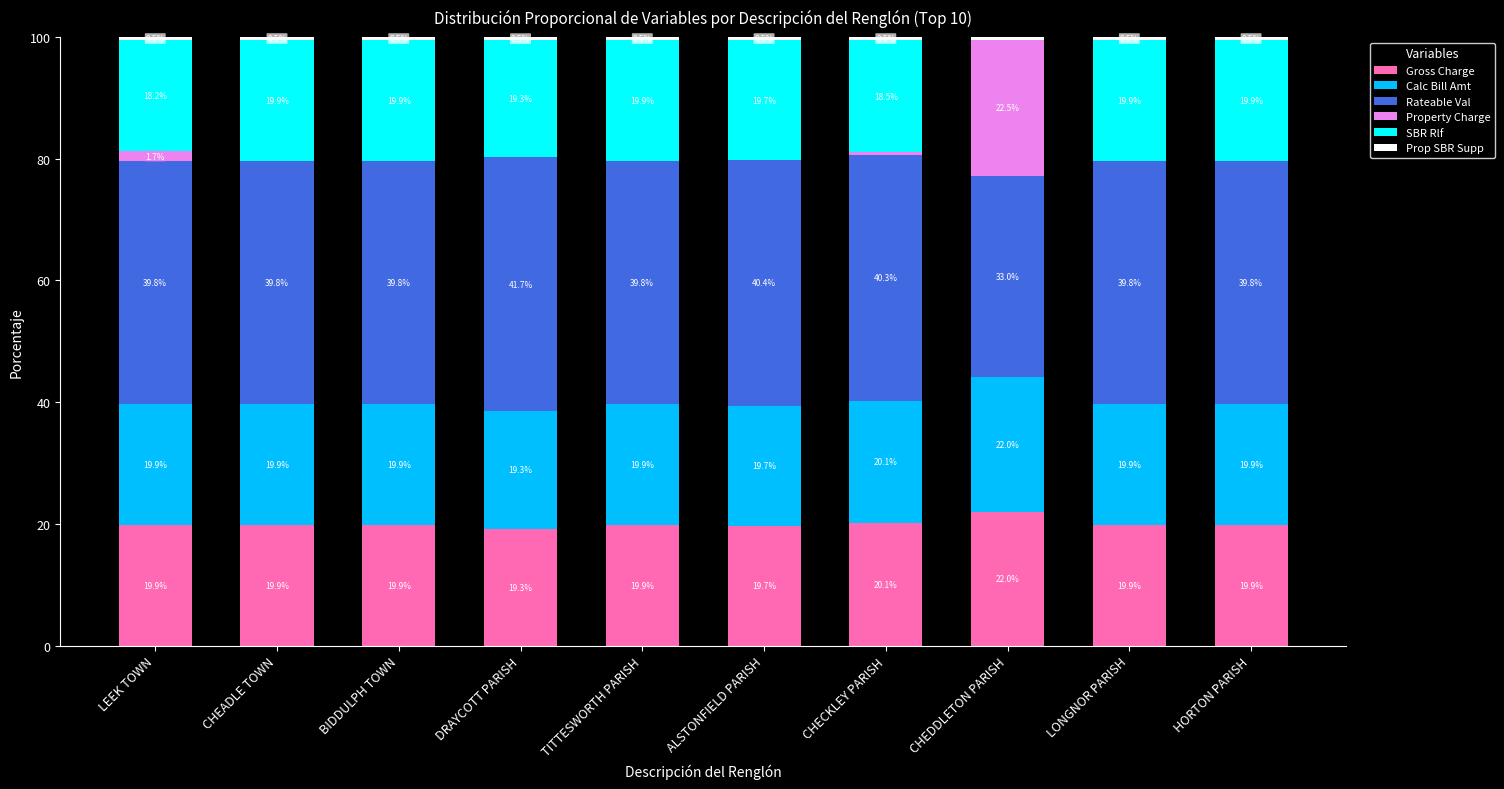

What is the total value across all series at TITTESWORTH PARISH?

100.0